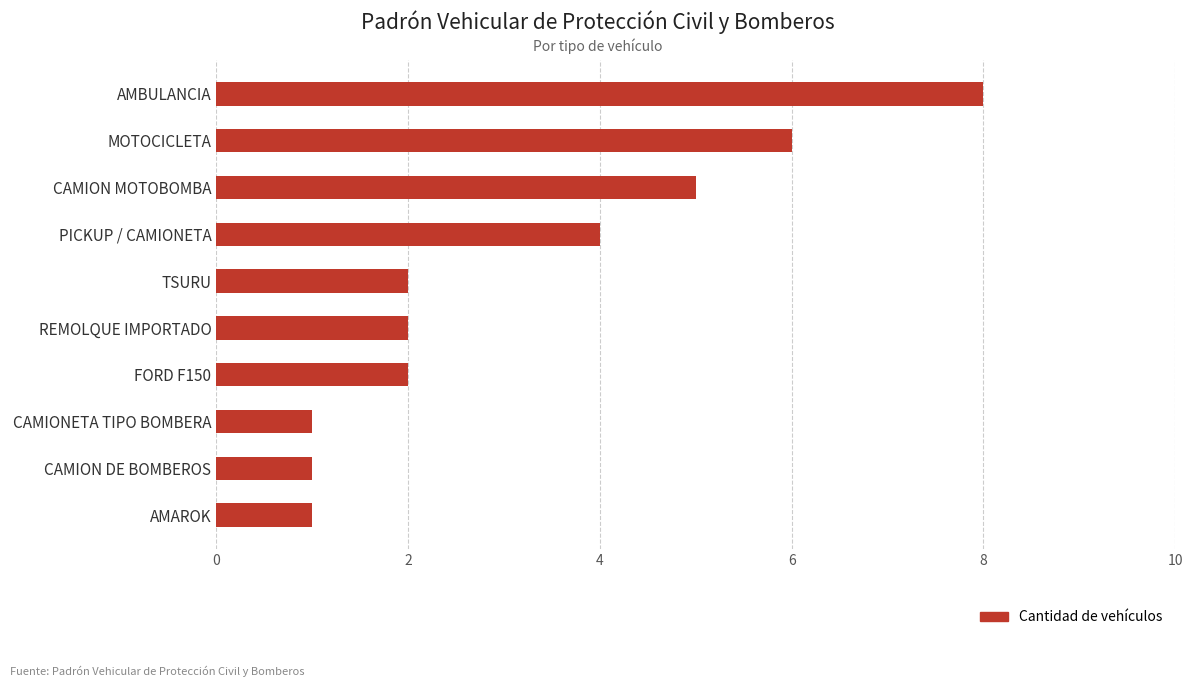

Between CAMION MOTOBOMBA and AMAROK, which is larger?

CAMION MOTOBOMBA